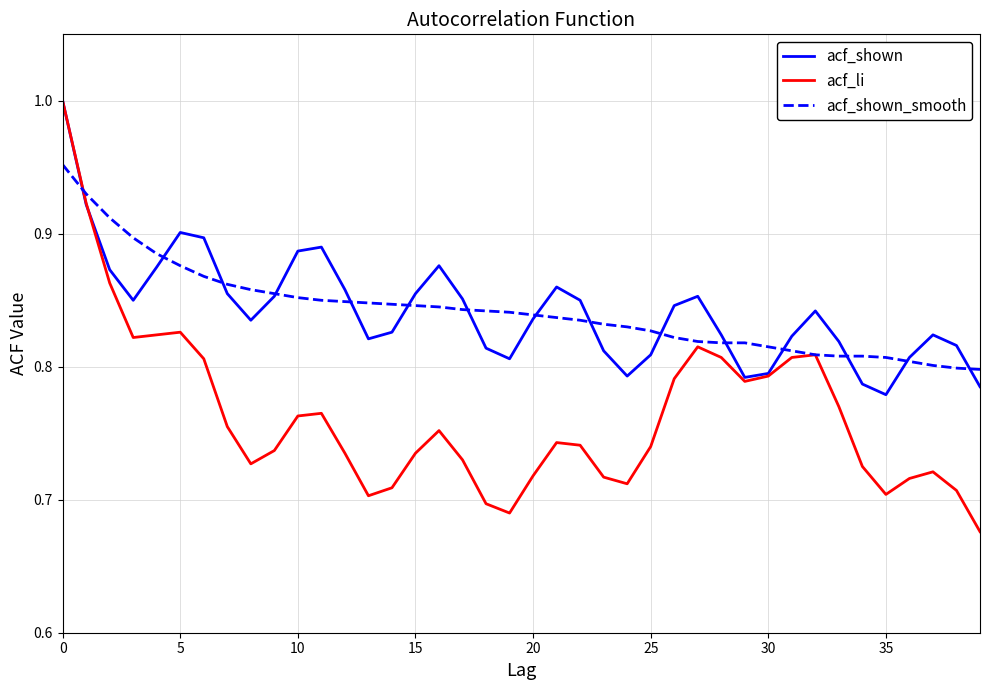

Which series has the largest range (max minus min)?

acf_li